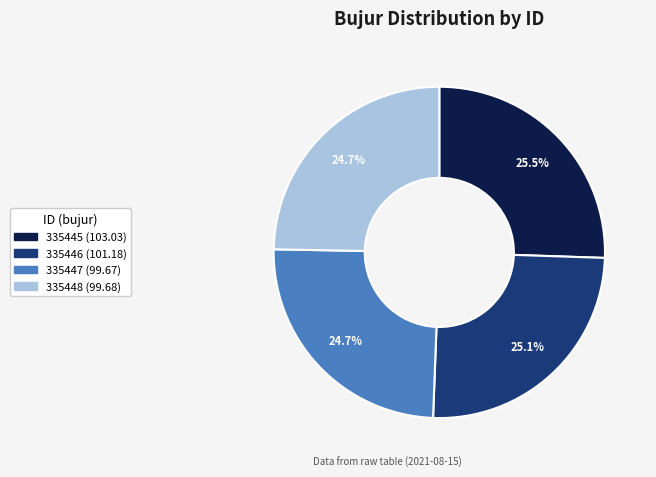

To the nearest percent, what is the combined percentage of 335448 and 335445?

50%